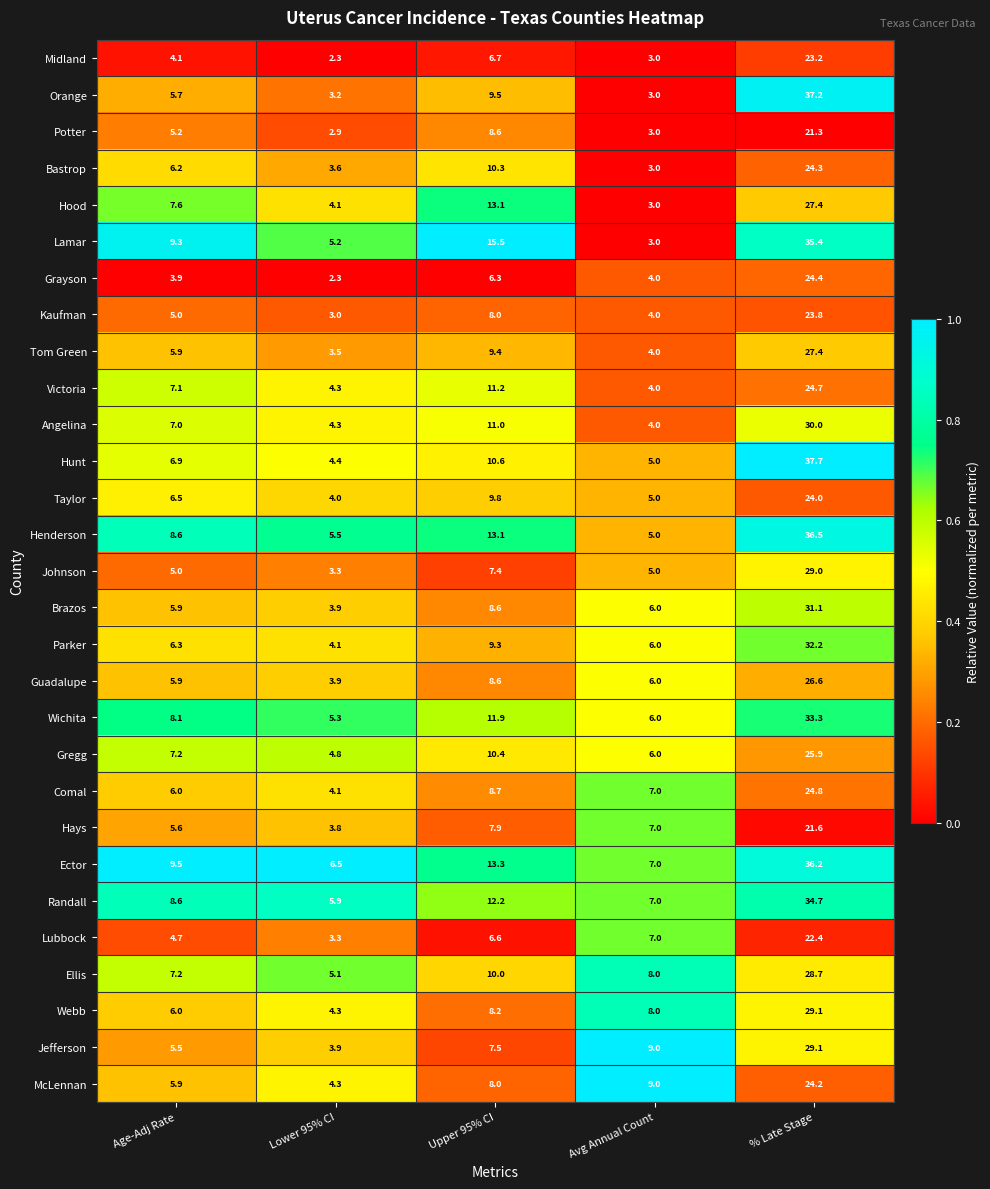

What is the sum of all Webb values?

55.6